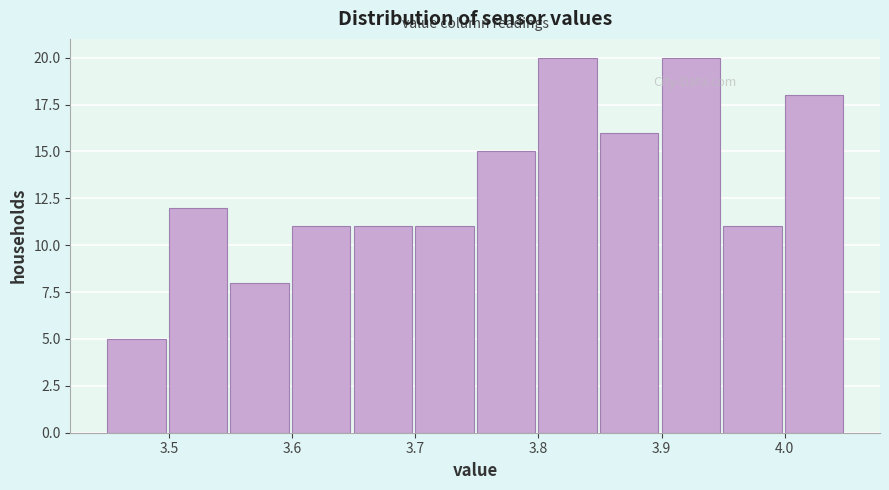

Reading left to right, list every bar in this chart as the range it spans on the x-axis followed by its height. The values are not printed on the chart, so give them approximately, as read against the axis.

3.45 to 3.50: 5
3.50 to 3.55: 12
3.55 to 3.60: 8
3.60 to 3.65: 11
3.65 to 3.70: 11
3.70 to 3.75: 11
3.75 to 3.80: 15
3.80 to 3.85: 20
3.85 to 3.90: 16
3.90 to 3.95: 20
3.95 to 4.00: 11
4.00 to 4.05: 18